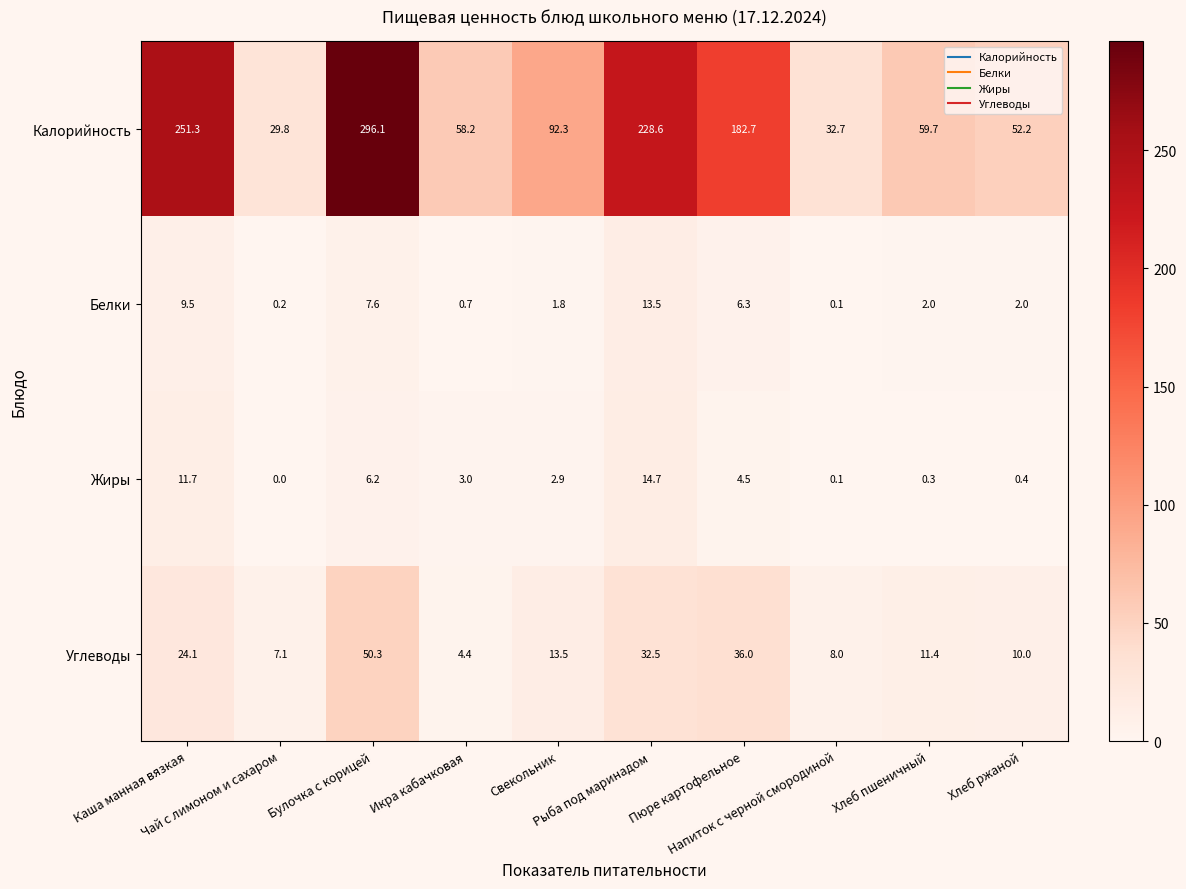

What is the highest value of the Белки series?

13.5